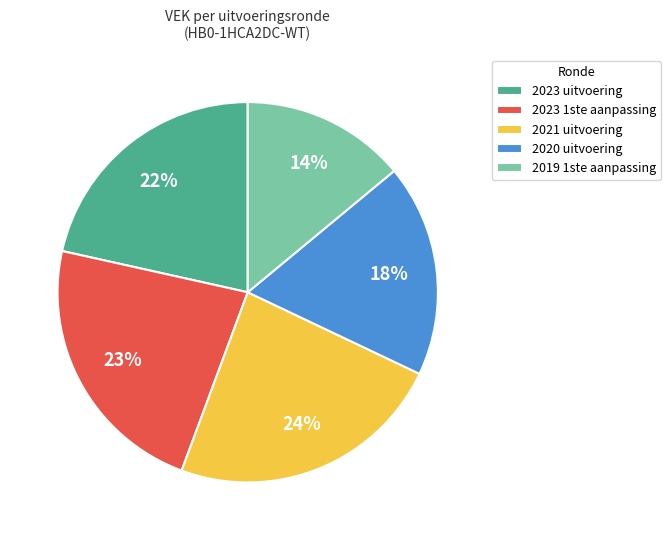

To the nearest percent, what is the difference between the largest and smallest slice percentages?

10%